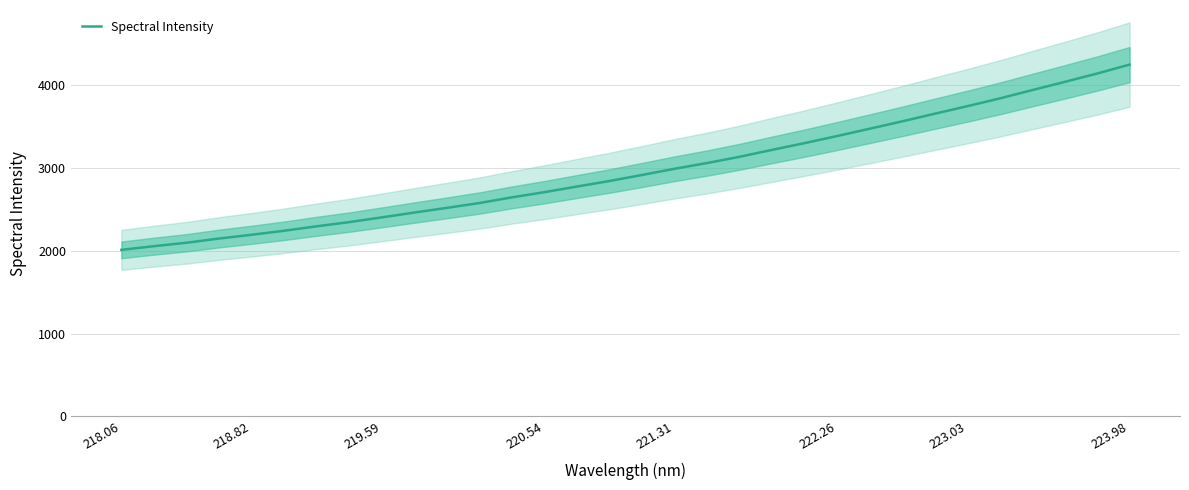

Is it true that Spectral Intensity equals 1490.2 at 218.82?

False